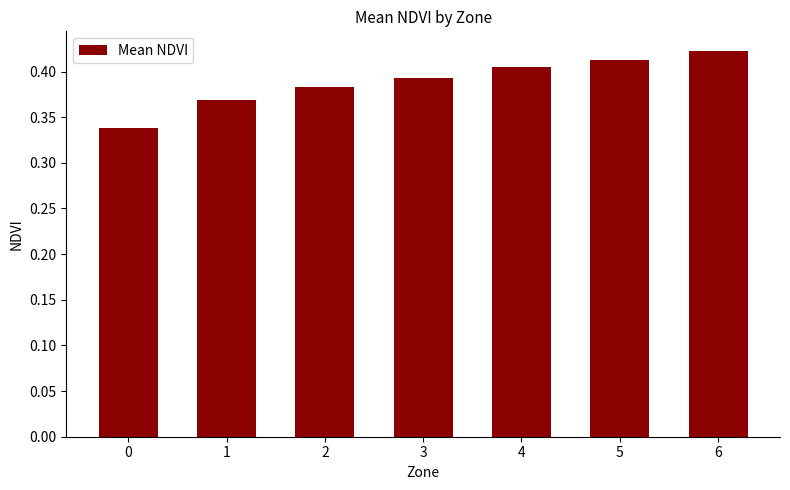

What is the change in value from 1 to 6?

+0.1